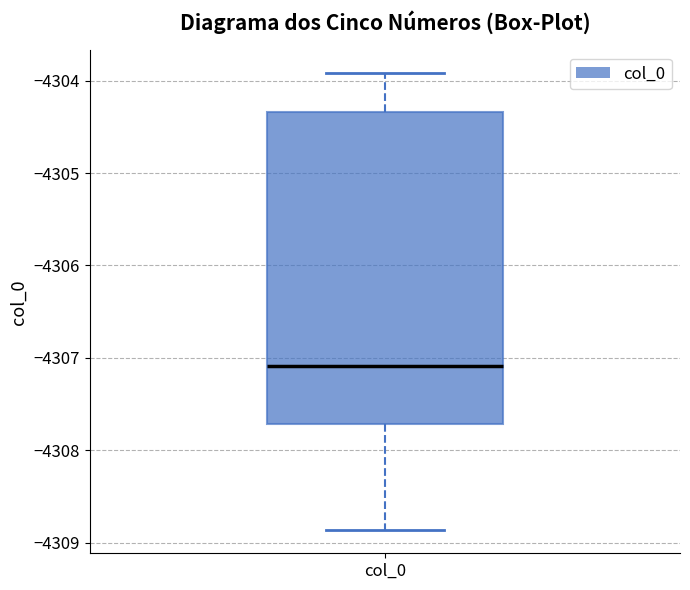

Transcribe this box plot: give where the median line is, the range the box spans, and where the two whiskers end, as read against the y-axis. The values are not printed on the chart, so give them approximately, as read against the axis.

median -4307.1, box -4307.7 to -4304.3, whiskers -4308.9 to -4303.9